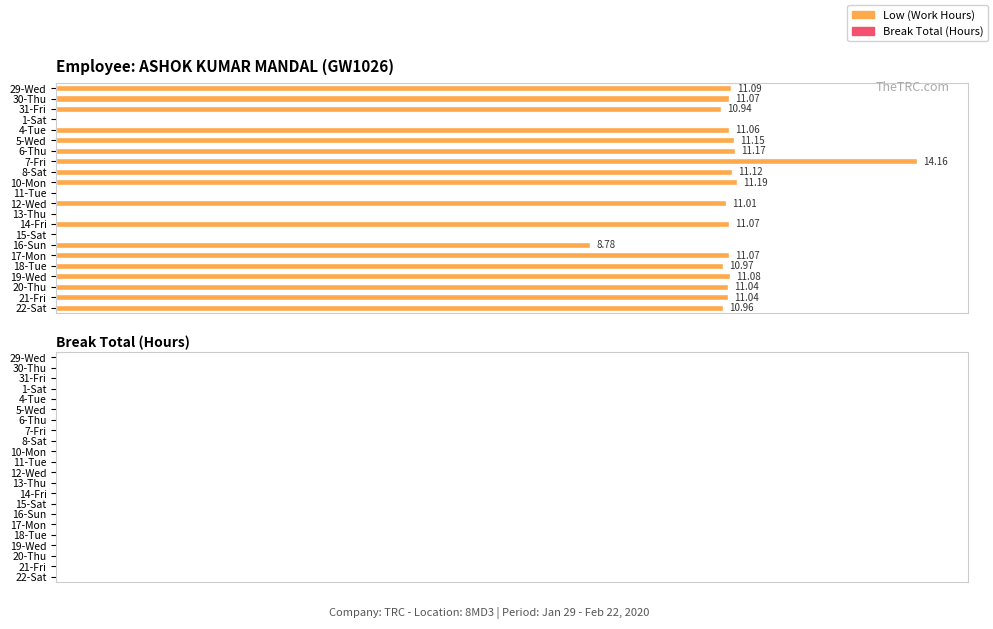

At which category does the chart reach its peak across all series?

7-Fri